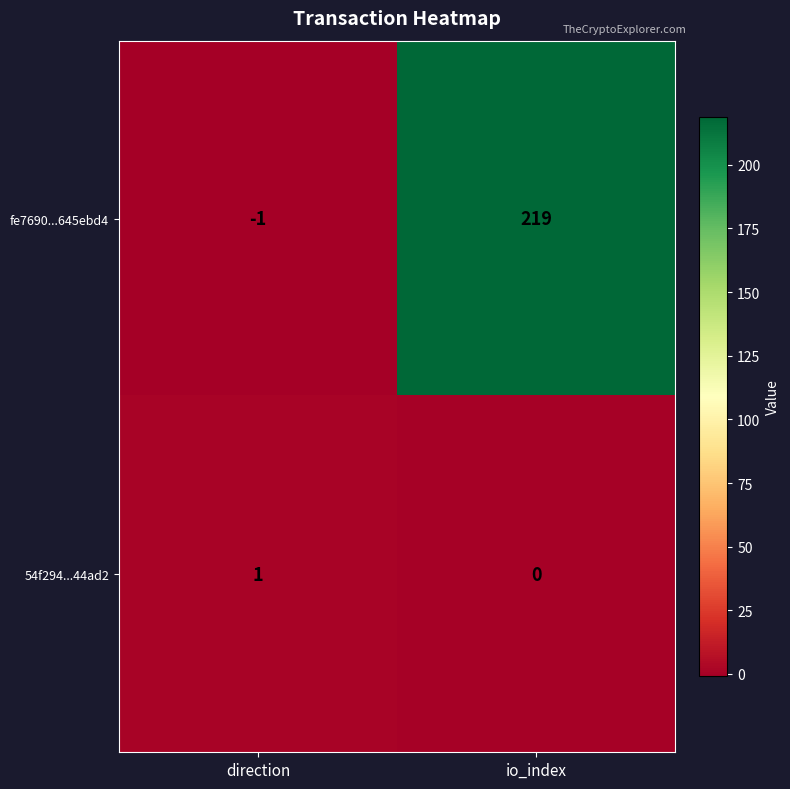

Reading left to right, transcribe all the data shown in this chart.

fe7690...645ebd4: -1	219
54f294...44ad2: 1	0